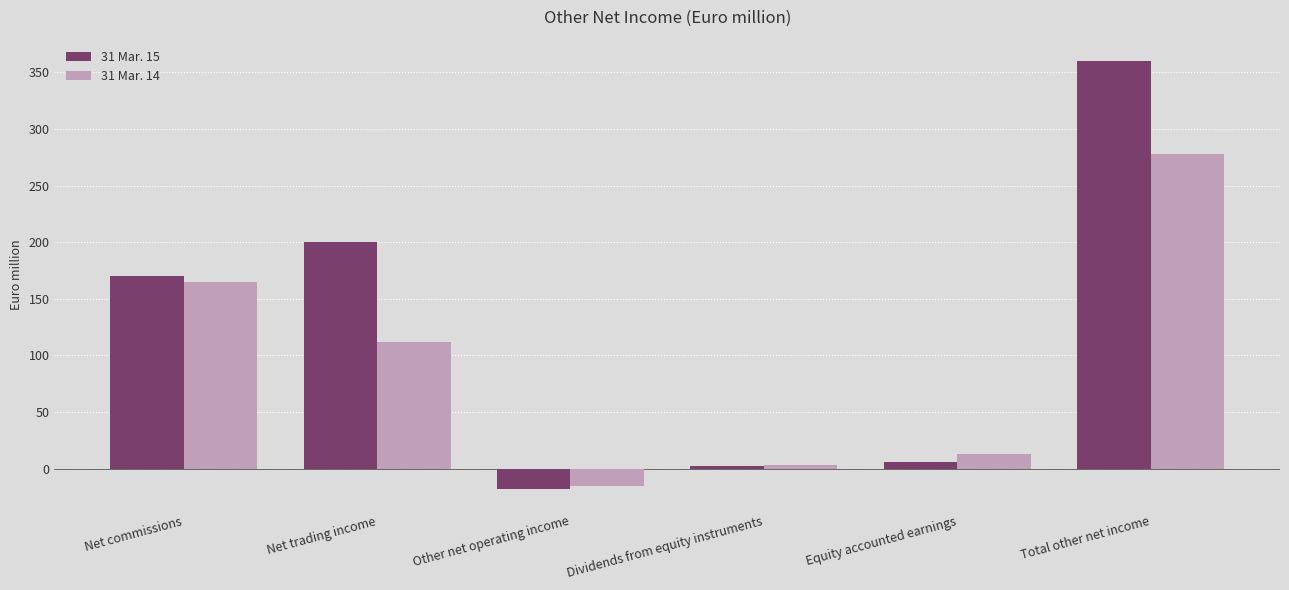

Which category has the lowest value in the 31 Mar. 14 series?

Other net operating income